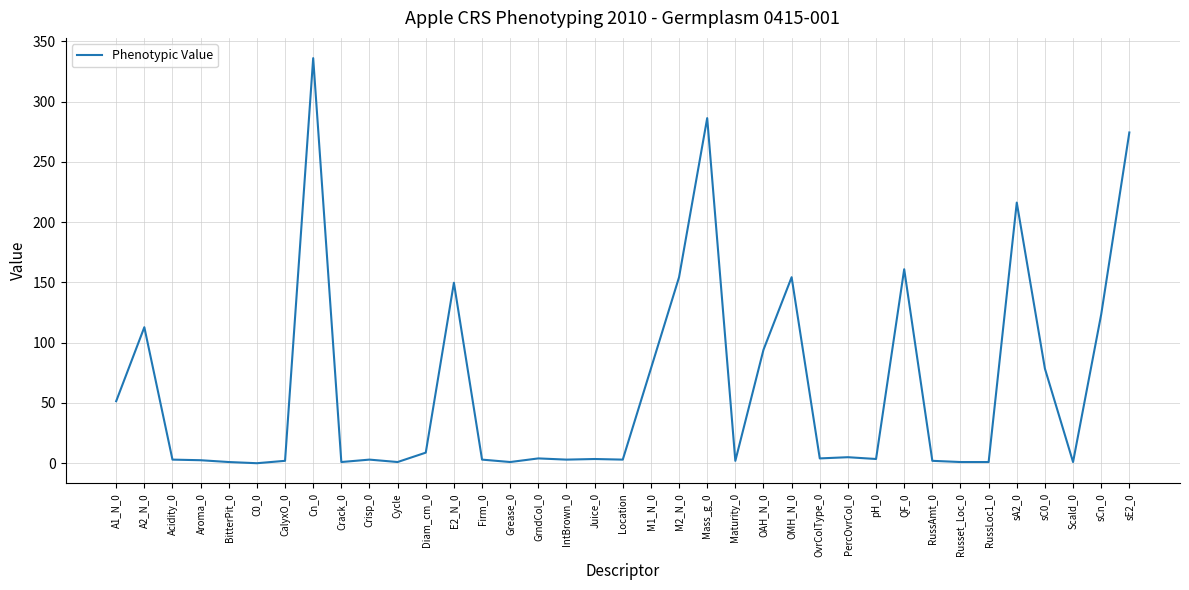

The chart shows a value of 2.0 at Maturity_0. True or false?

True